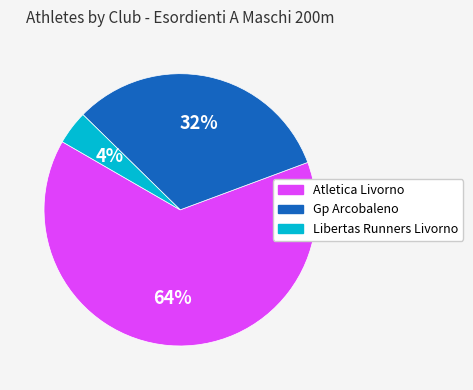

What is the smallest slice in the pie chart?

Libertas Runners Livorno